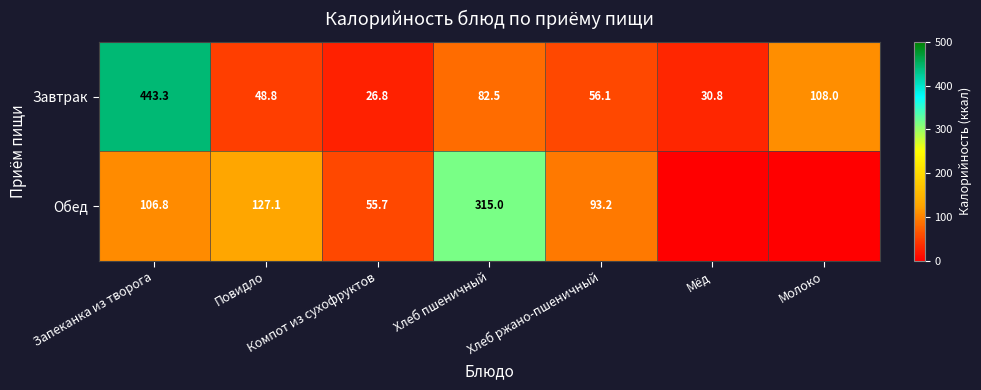

How many values in the Завтрак series are below 56?

3